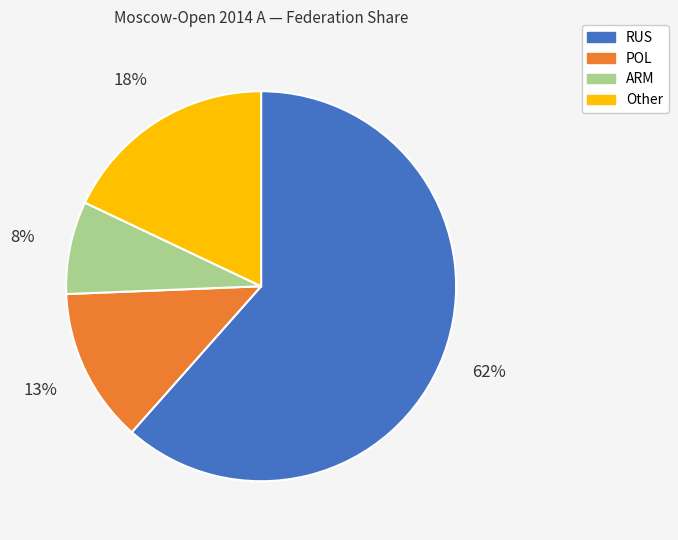

Do POL and Other together represent more than half of the pie?

No